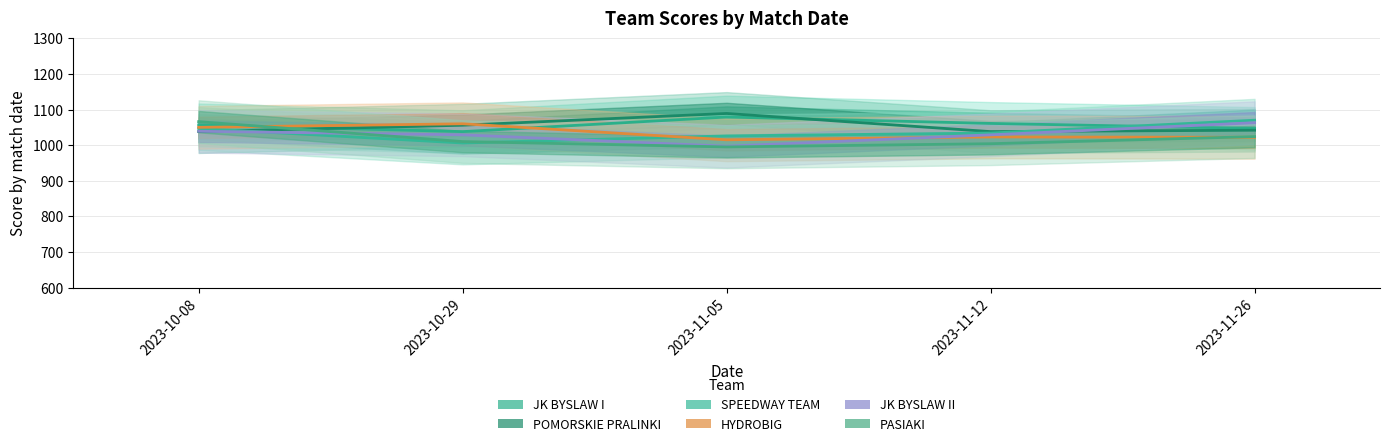

What is the greatest value displayed?

1089